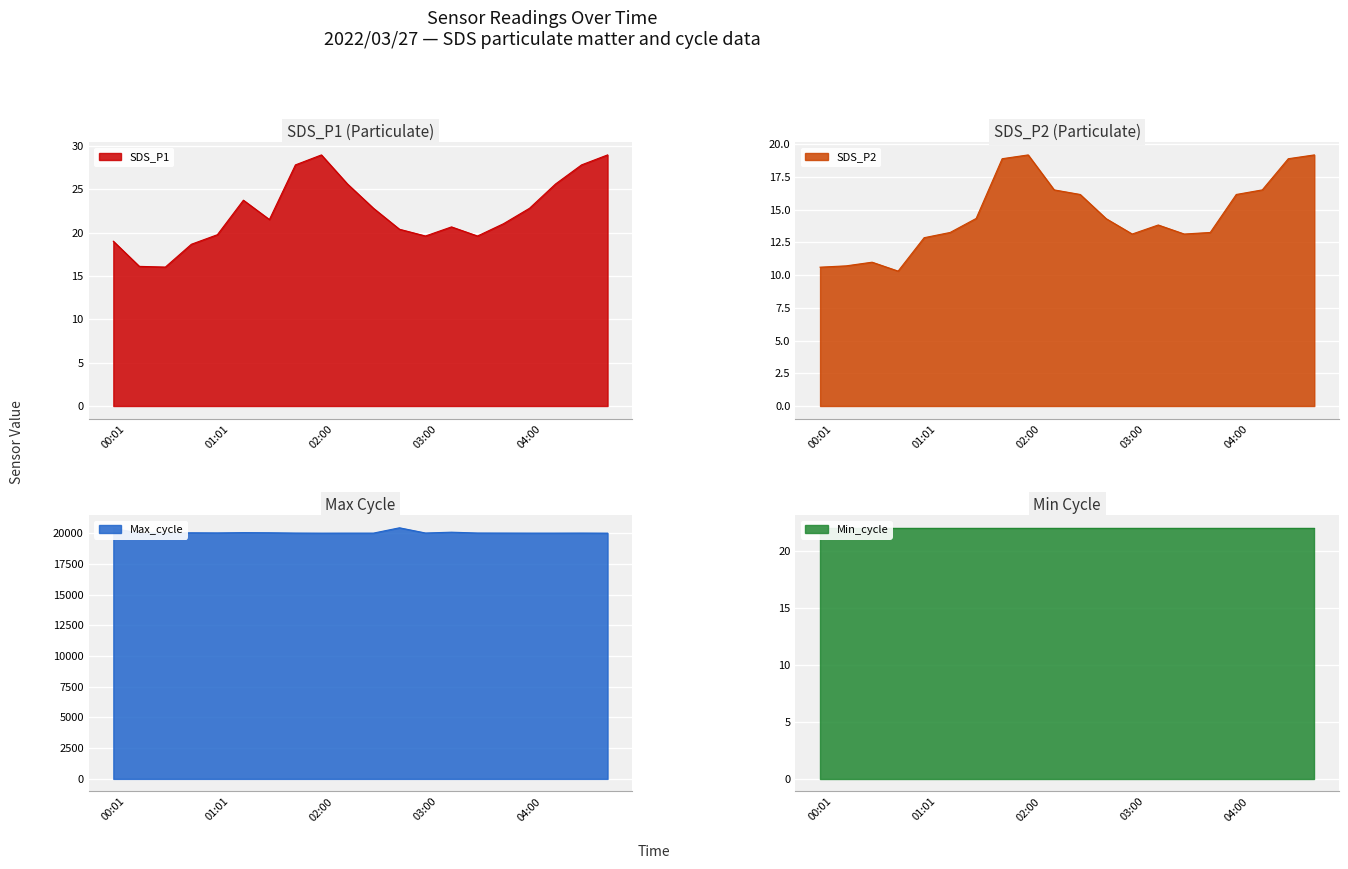

What is the minimum value for SDS_P1?

16.0